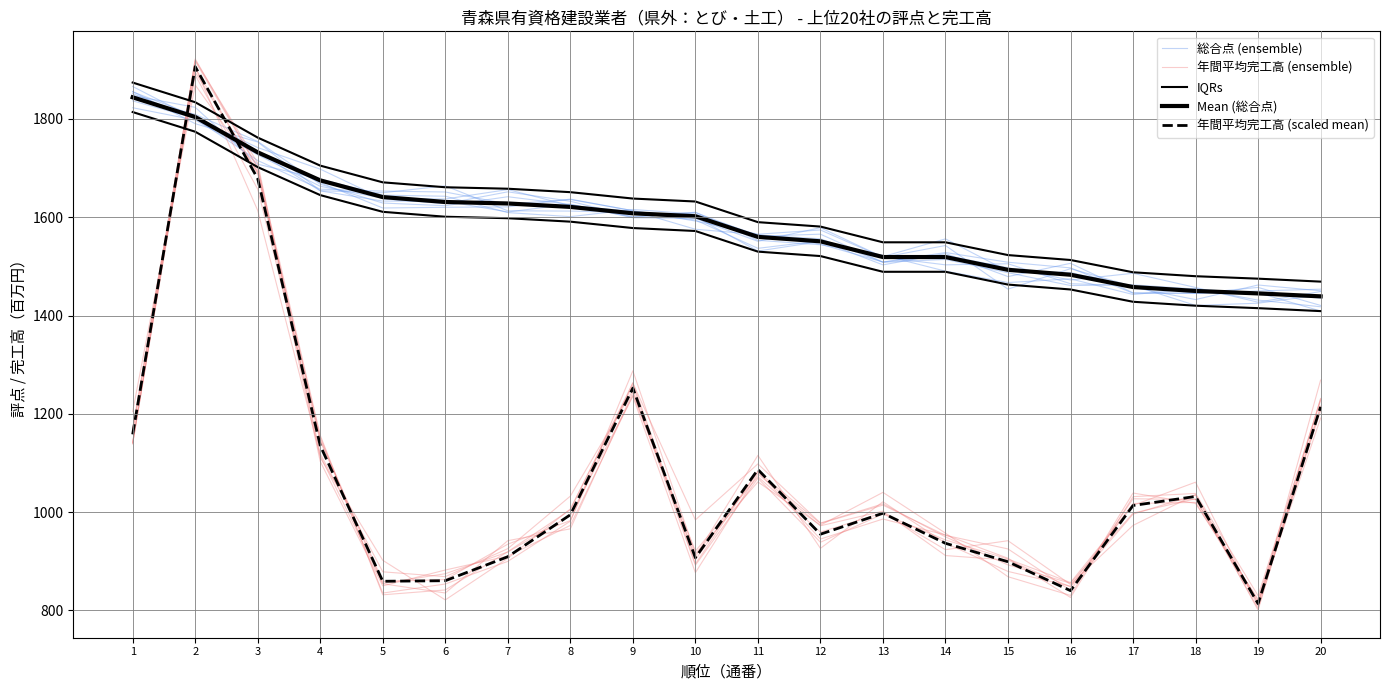

What are all the series names shown in the legend?

総合点 (ensemble), 年間平均完工高 (ensemble), IQRs, Mean (総合点), 年間平均完工高 (scaled mean)